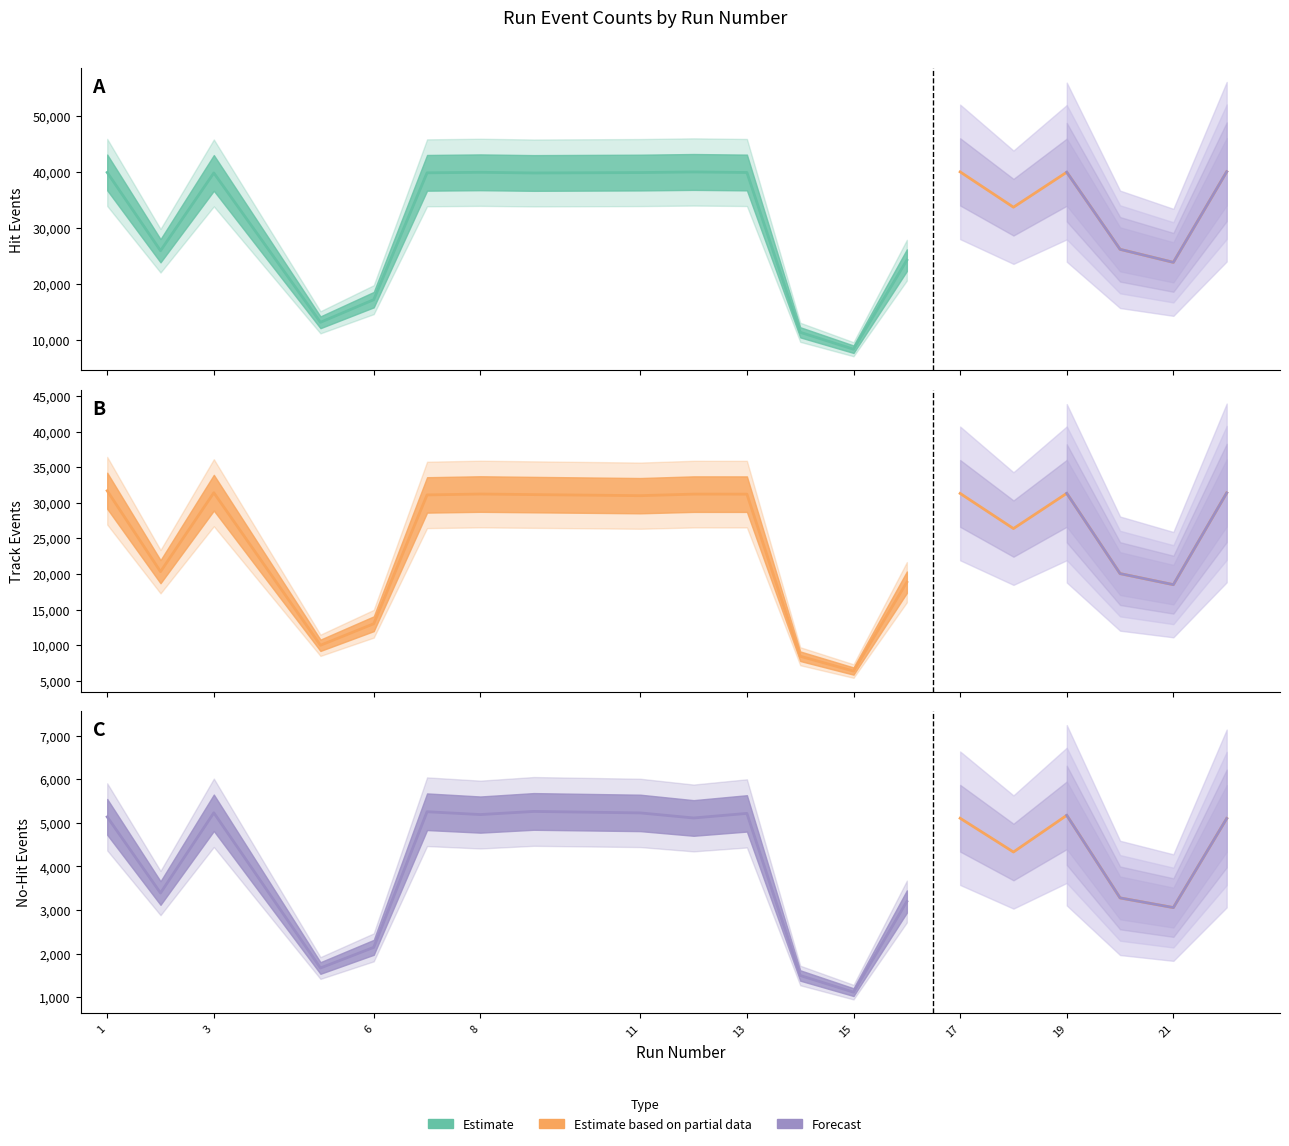

How many values in the NumTrackEvents series exceed 31094?

9